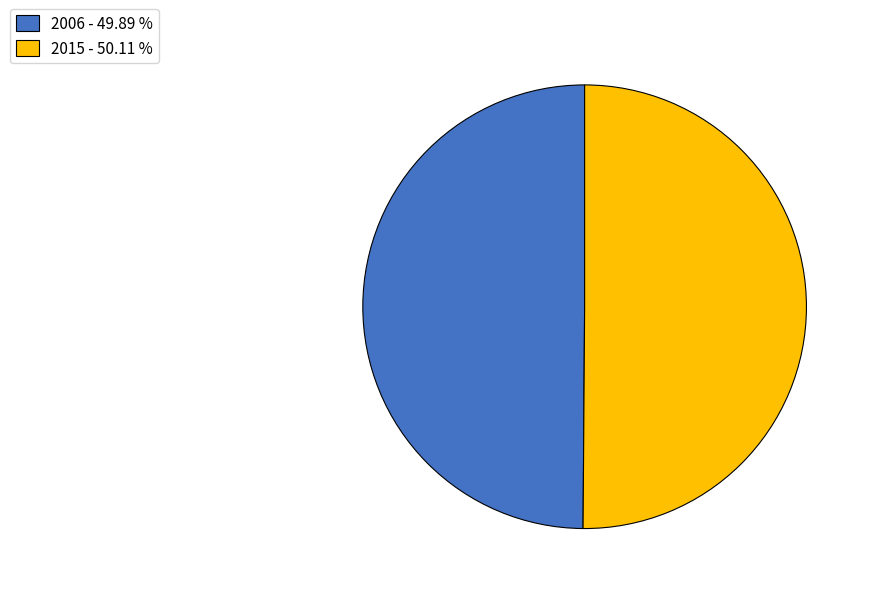

Count the number of slices in the pie.

2